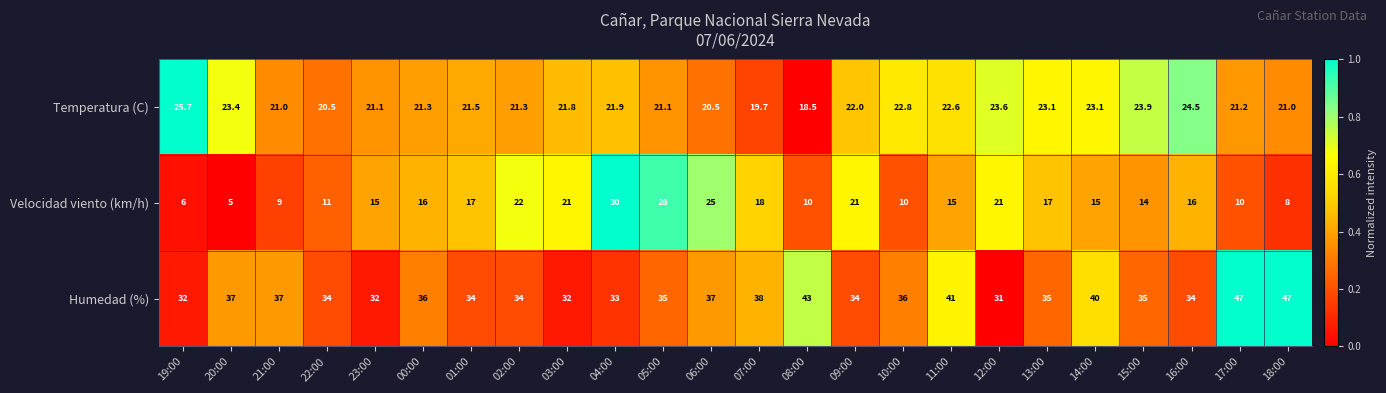

At which category is the sum across all series the highest?

04:00